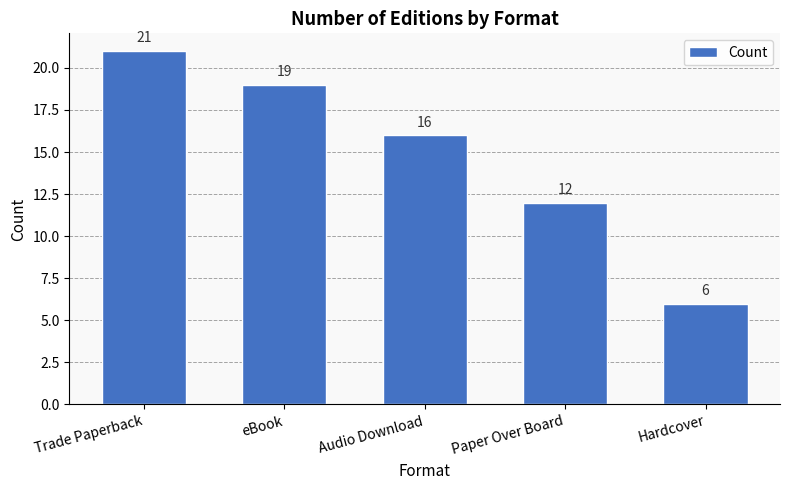

How many values are below 16?

2